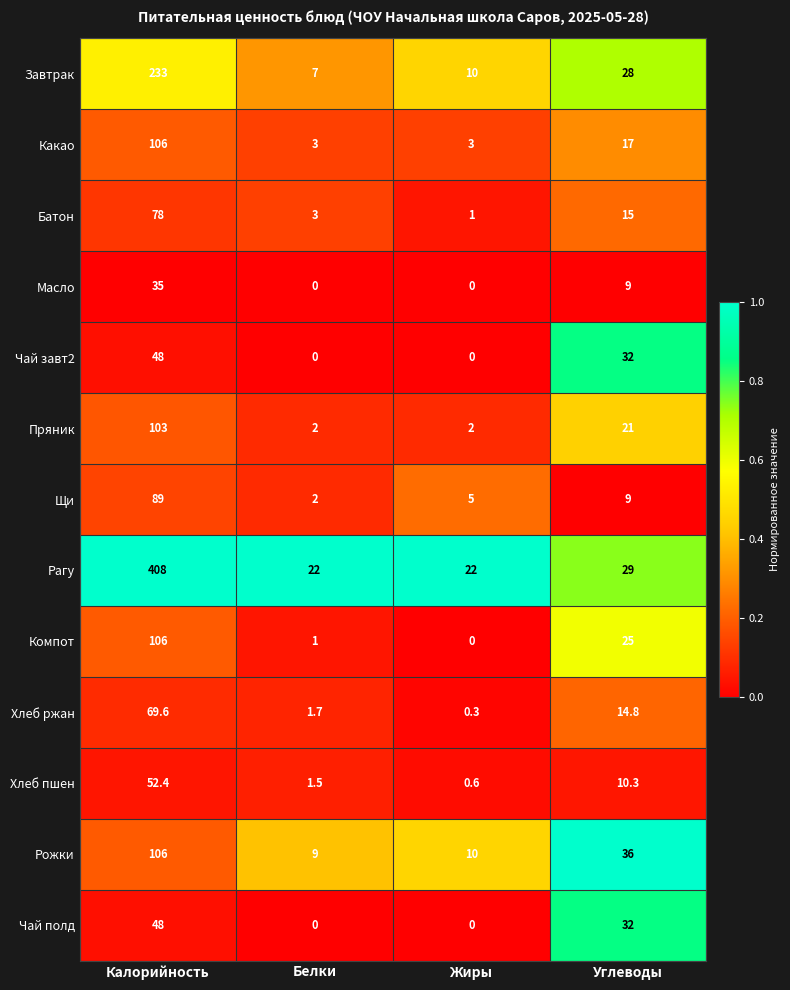

The Хлеб ржан series shows 69.6 at Калорийность. True or false?

True